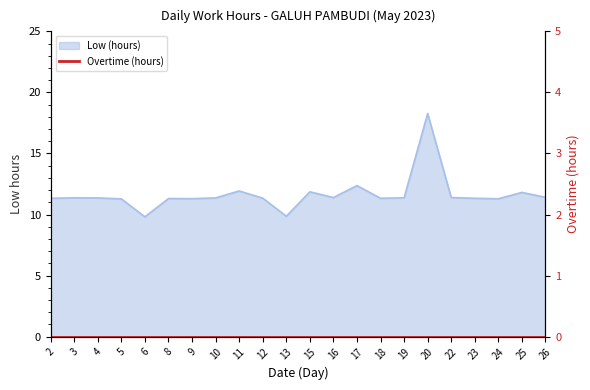

List the labels in order of value, smallest first.

6, 13, 5, 24, 9, 8, 2, 18, 23, 12, 4, 10, 3, 19, 16, 22, 26, 25, 15, 11, 17, 20